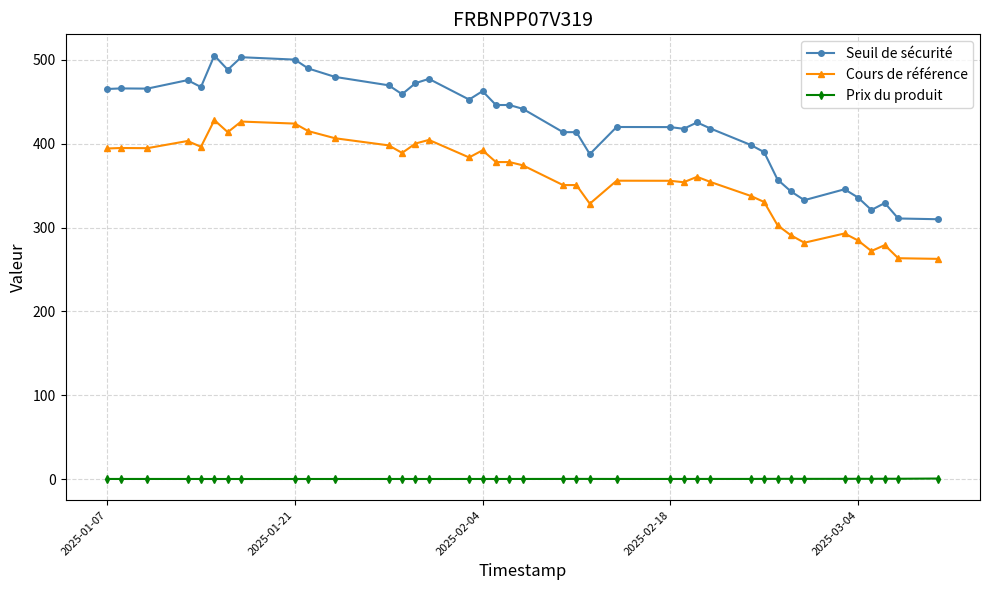

What is the average value of the Seuil de sécurité series?

423.8